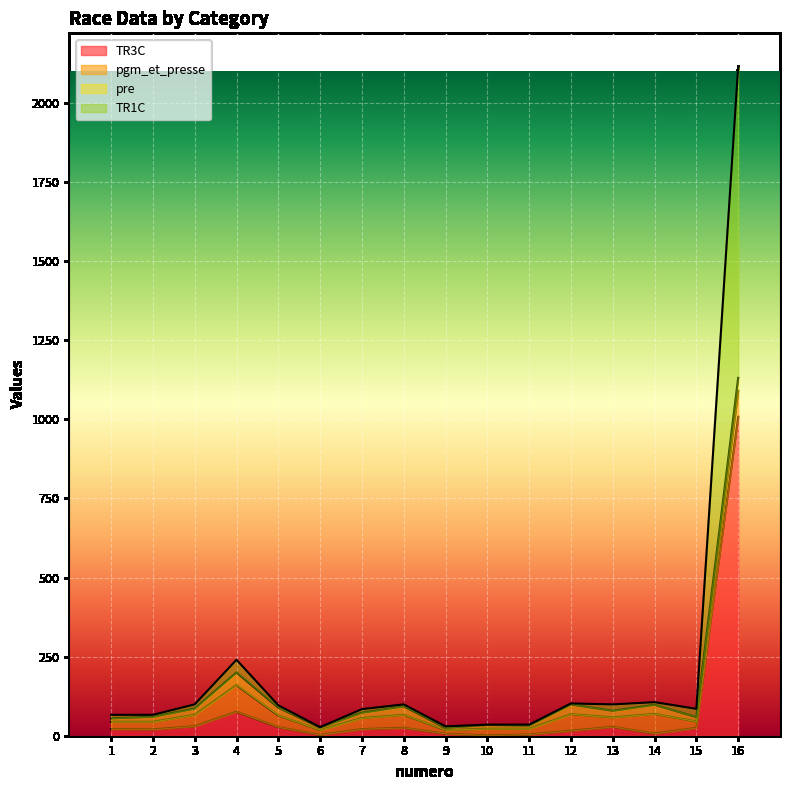

At which category is the sum across all series the highest?

16